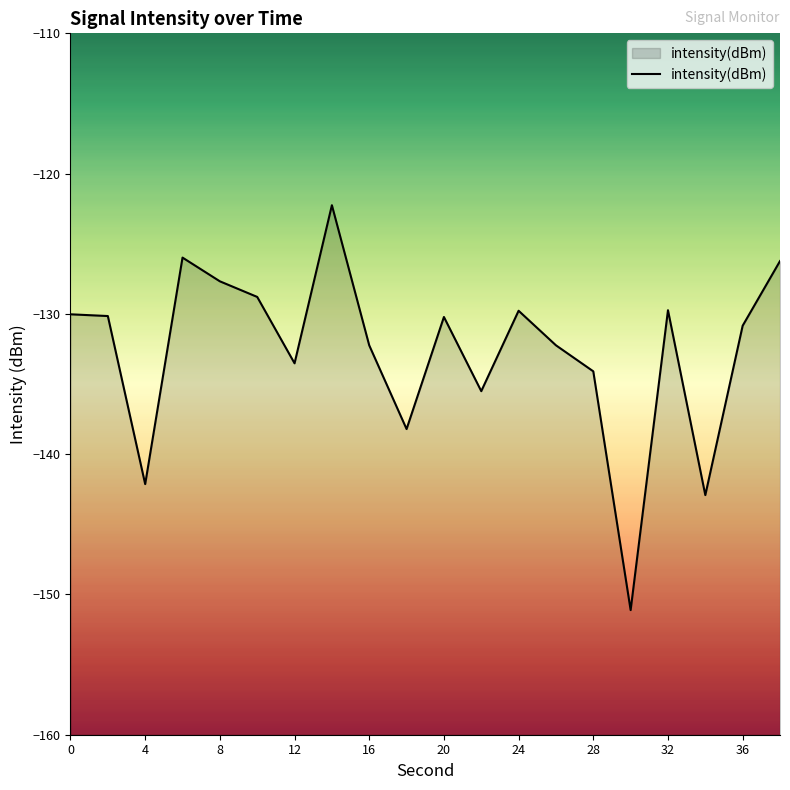

Reading left to right, transcribe all the data shown in this chart.

0=-130.0	2=-130.2	4=-142.1	6=-126.0	8=-127.7	10=-128.8	12=-133.5	14=-122.3	16=-132.2	18=-138.2	20=-130.2	22=-135.5	24=-129.8	26=-132.2	28=-134.1	30=-151.1	32=-129.7	34=-142.9	36=-130.8	38=-126.2